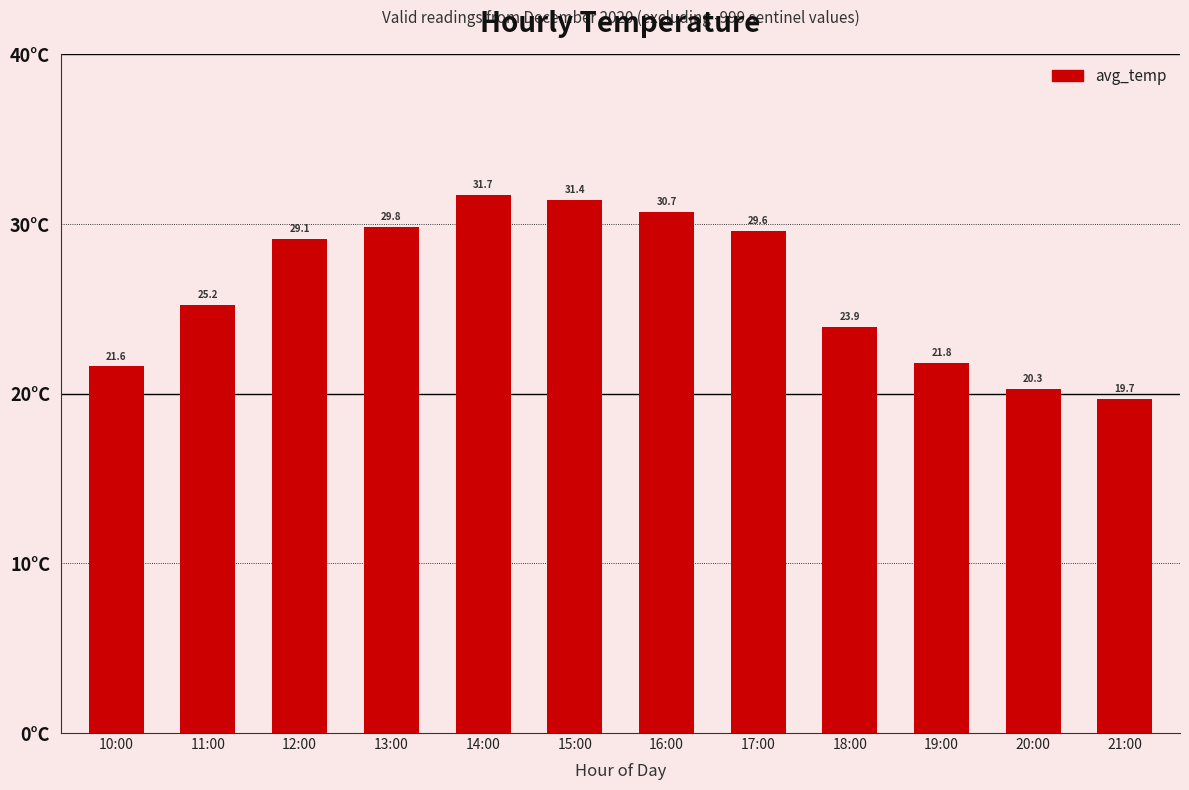

What is the label of the 1st bar from the right?

21:00